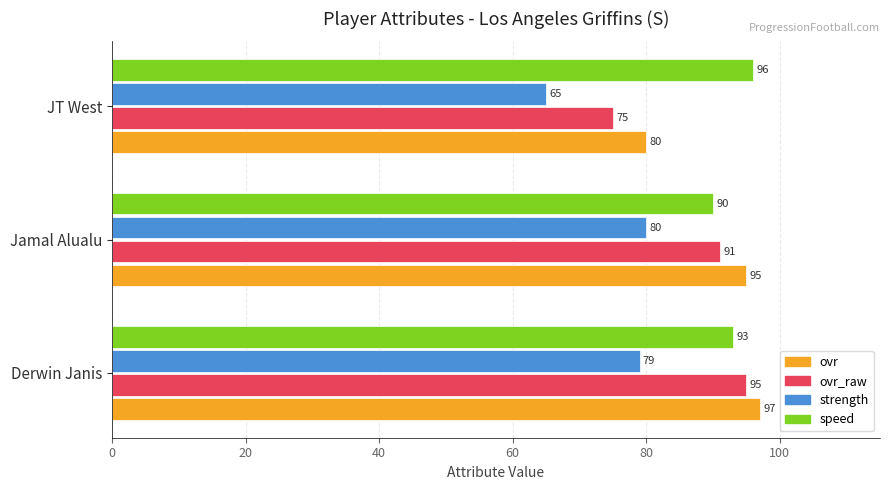

Which category has the highest value across all series?

Derwin Janis